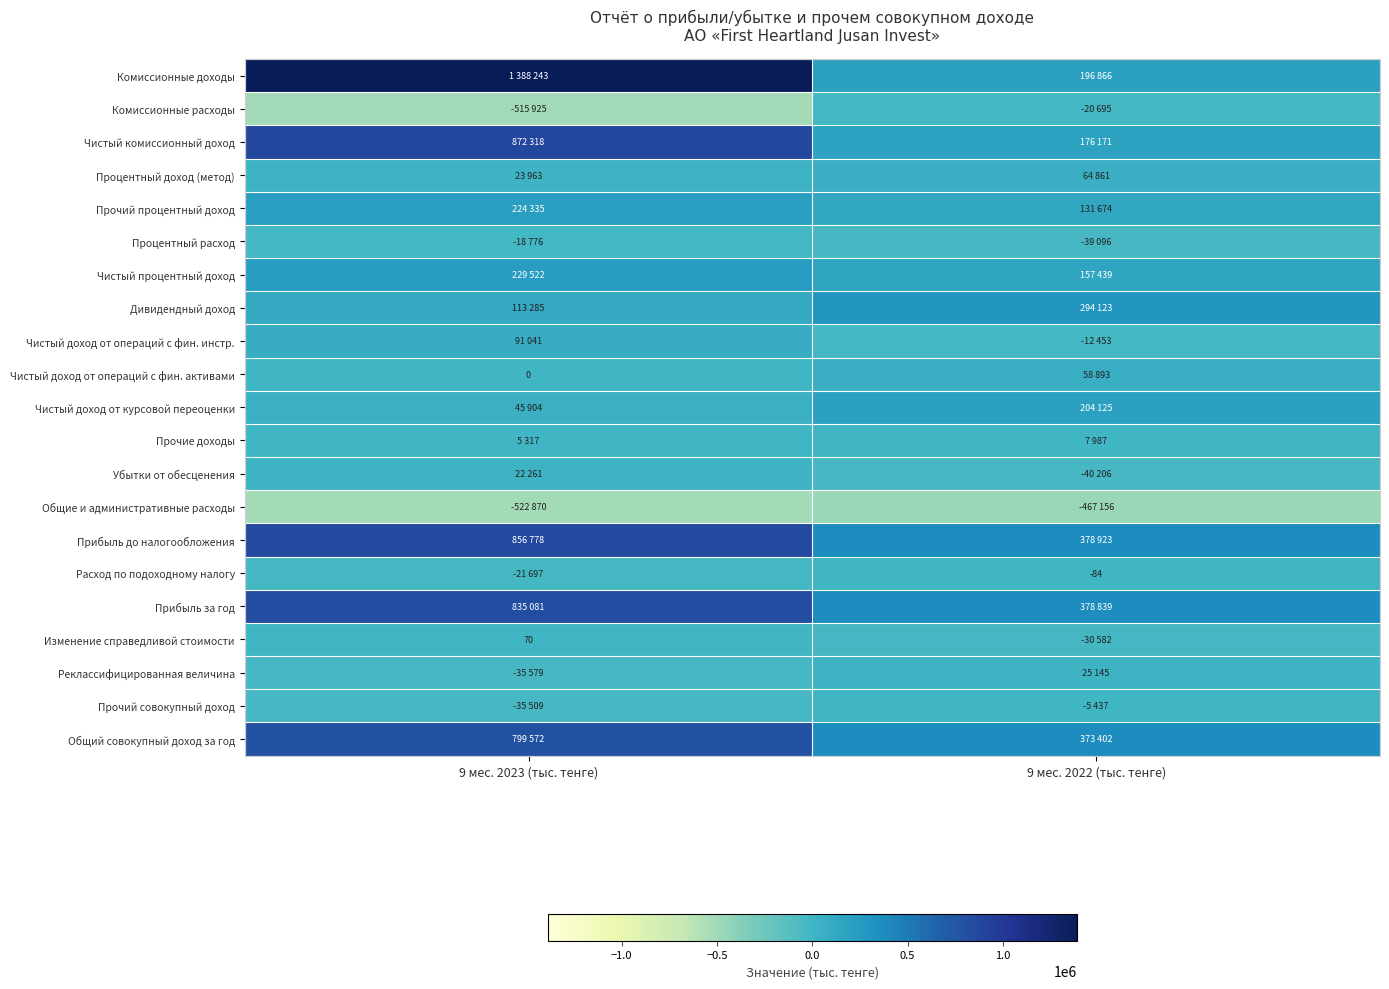

What is the difference between the highest and lowest values at 9 мес. 2022 (тыс. тенге)?

846079